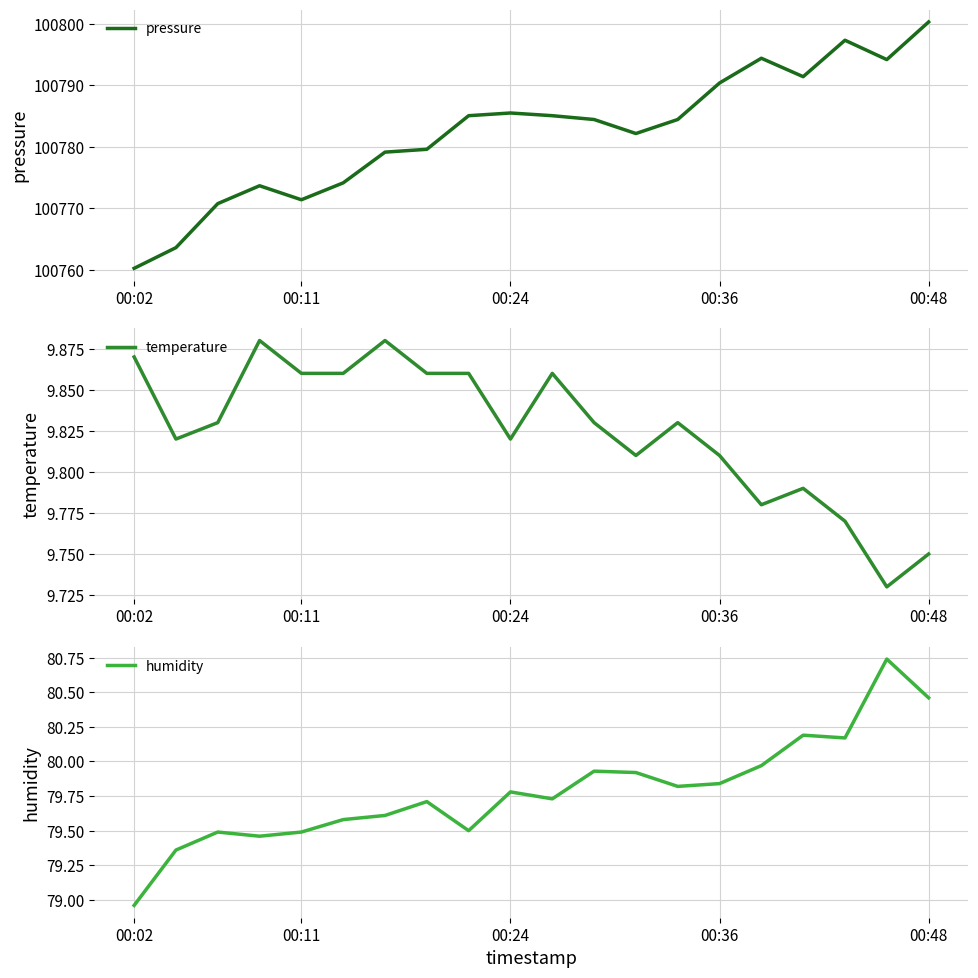

What is the average value of the temperature series?

9.8